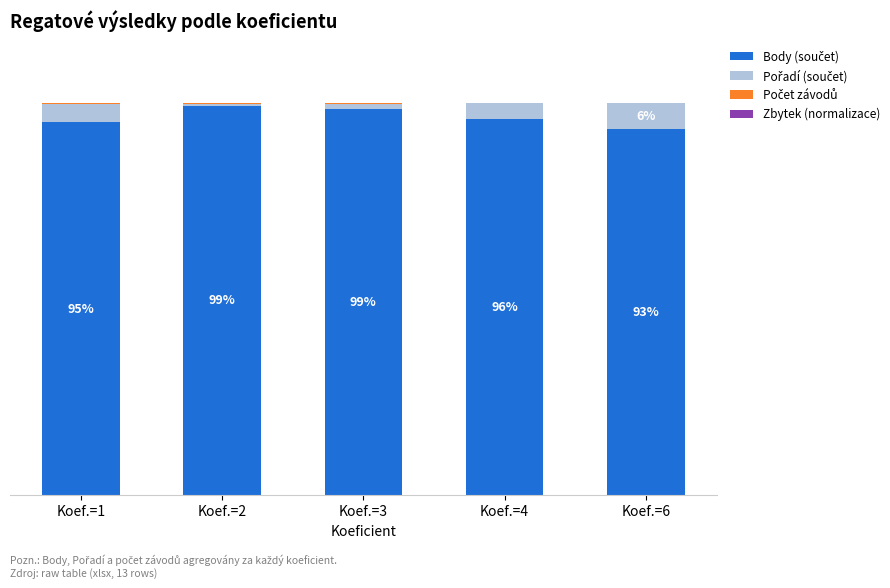

What is the value of the Body (součet) bar at the 2nd from the left?

99.3